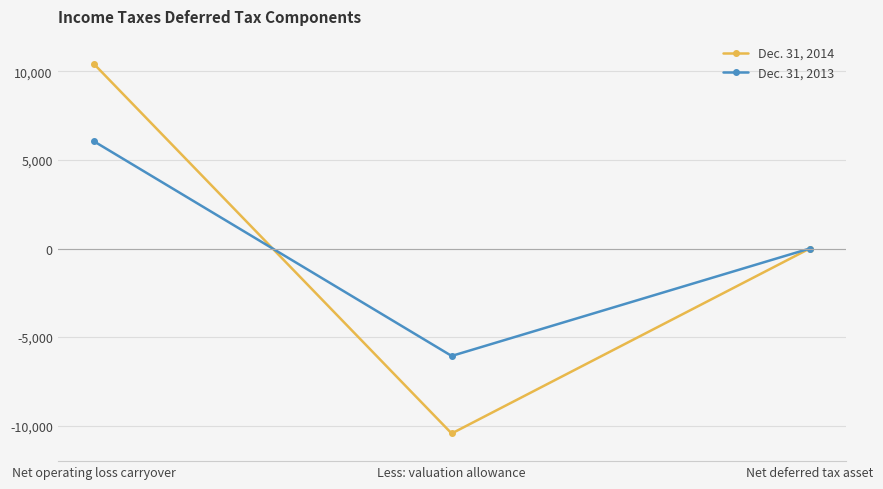

Does the chart display data point markers on the line(s)?

Yes